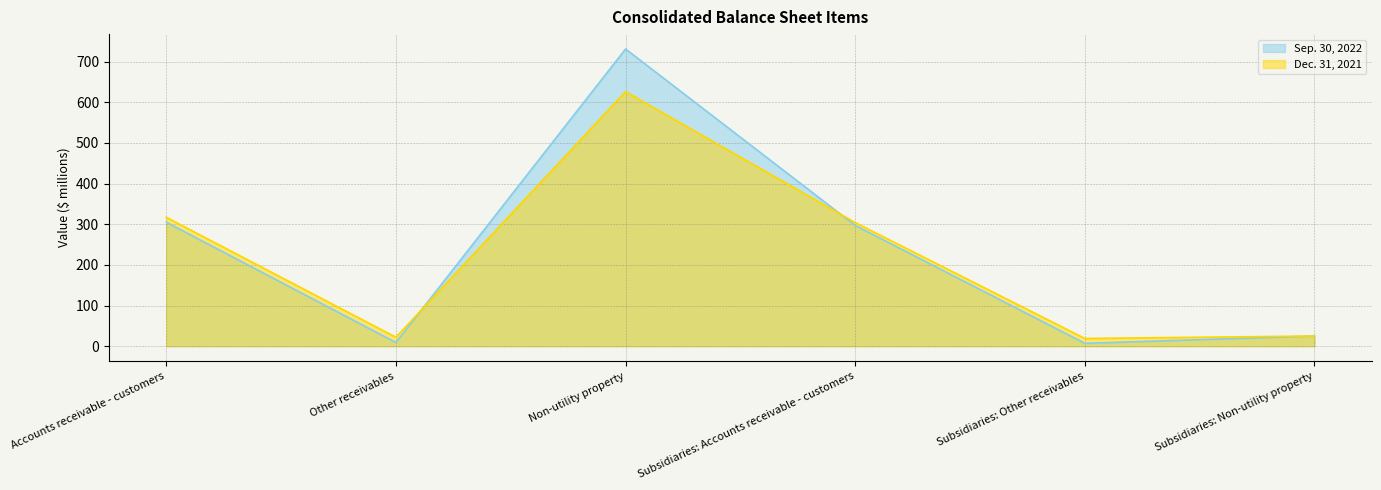

In Sep. 30, 2022, how many points are lower than both neighbors (excluding endpoints)?

2